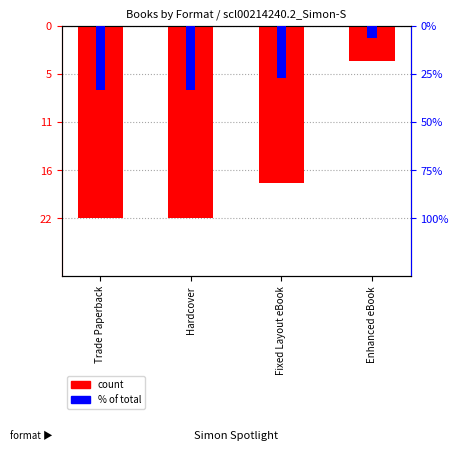

Reading right to left, list all the values displayed in this chart.

count: Enhanced eBook=-4.0	Fixed Layout eBook=-18.0	Hardcover=-22.0	Trade Paperback=-22.0
% of total: Enhanced eBook=-6.1	Fixed Layout eBook=-27.3	Hardcover=-33.3	Trade Paperback=-33.3